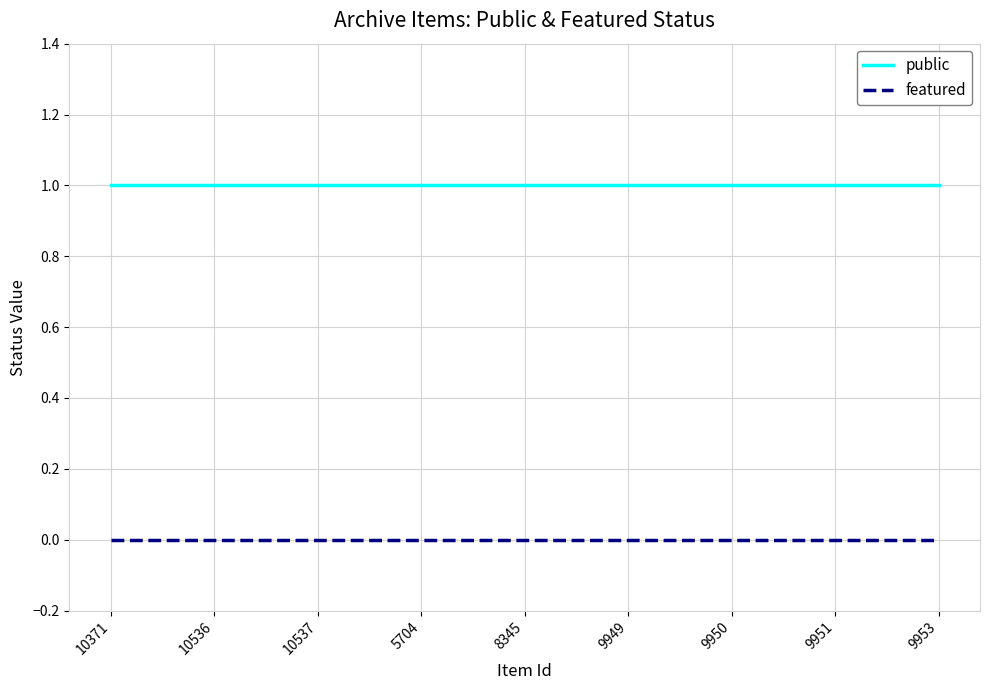

True or false: public and featured intersect in this chart.

False